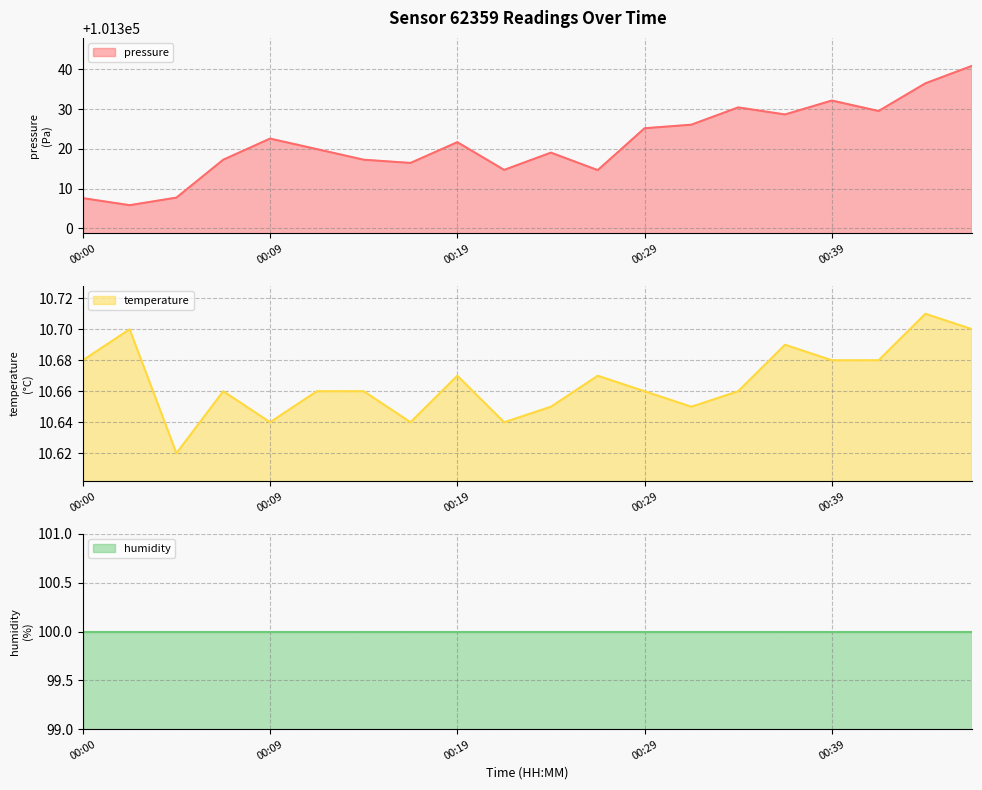

How many interior local valleys does the temperature series have?

5